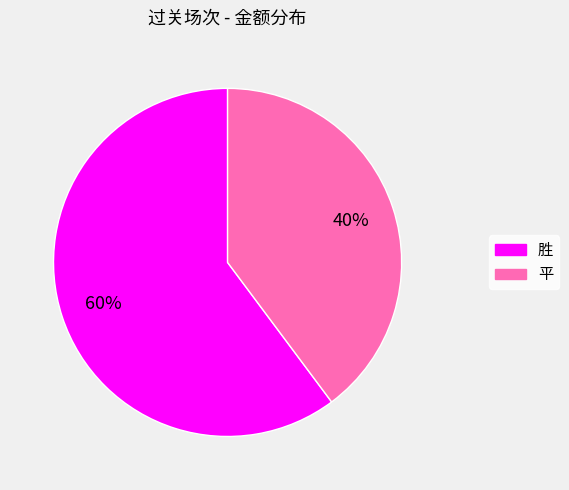

To the nearest percent, what is the average slice percentage?

50%